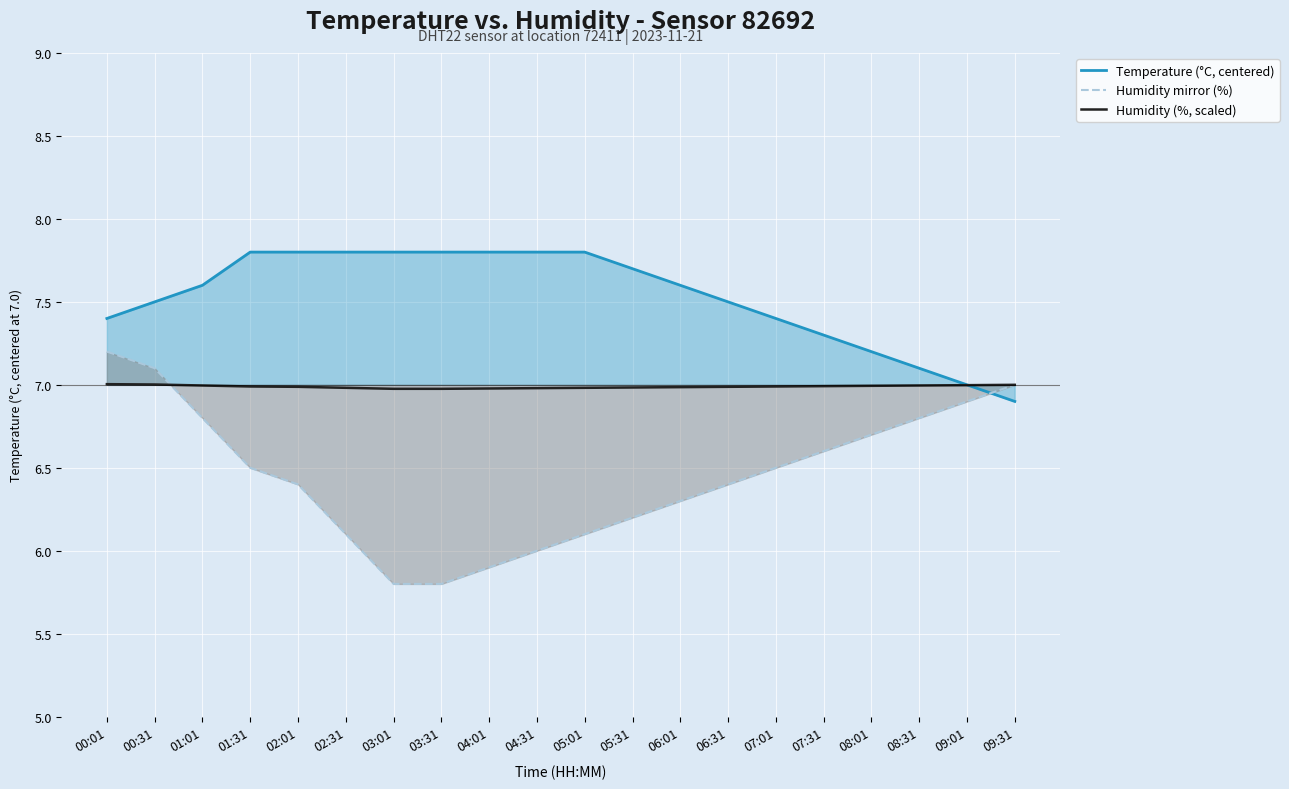

List the series in order of their overall mean, highest first.

Temperature (°C, centered), Humidity (%, scaled), Humidity mirror (%)